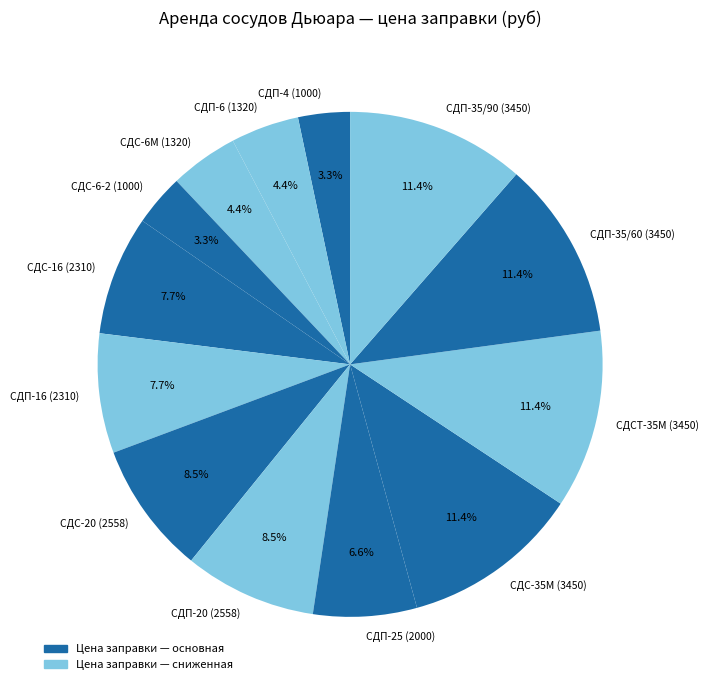

What percentage do СДП-6 and СДП-35/90 together represent?

15.8%